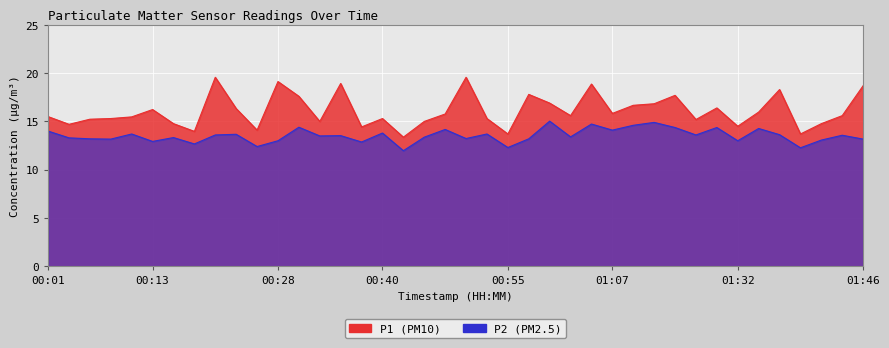

What is the label of the 6th point from the right?

01:34